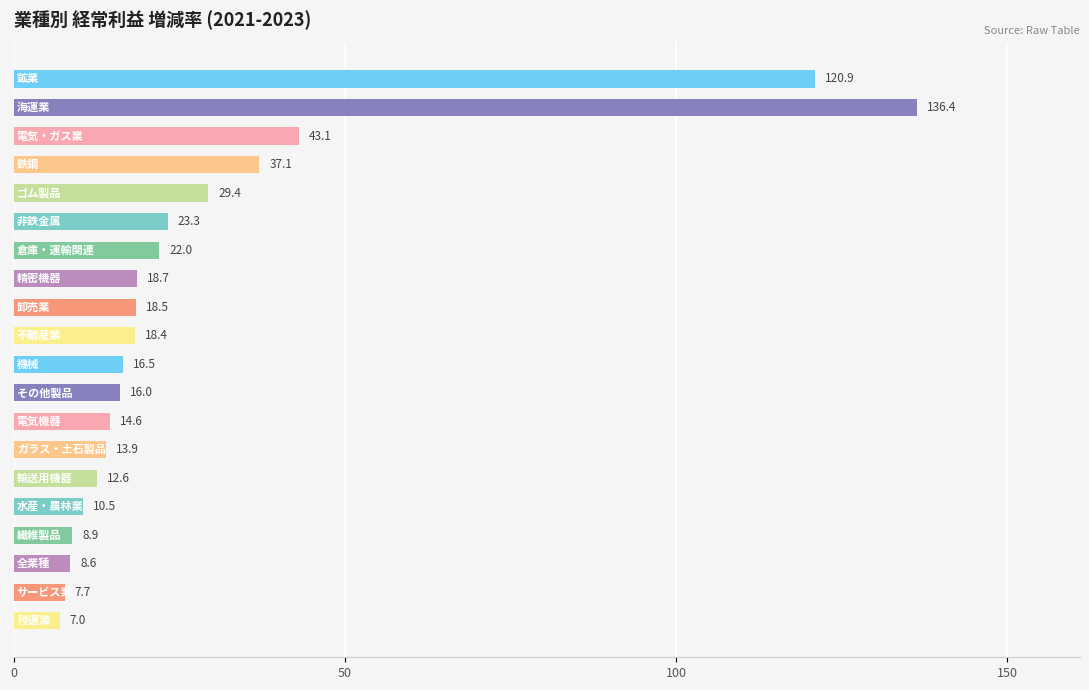

Reading bottom to top, what are all the values shown in this chart?

7.0	7.7	8.6	8.9	10.5	12.6	13.9	14.6	16.0	16.5	18.4	18.5	18.7	22.0	23.3	29.4	37.1	43.1	136.4	120.9